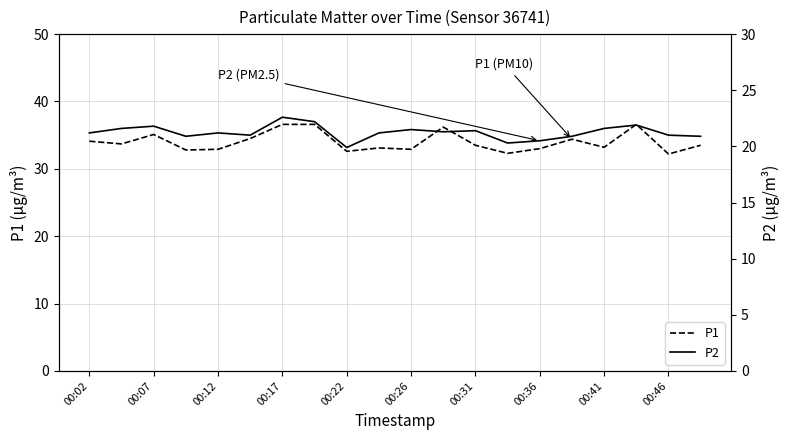

What are all the series names shown in the legend?

P1, P2